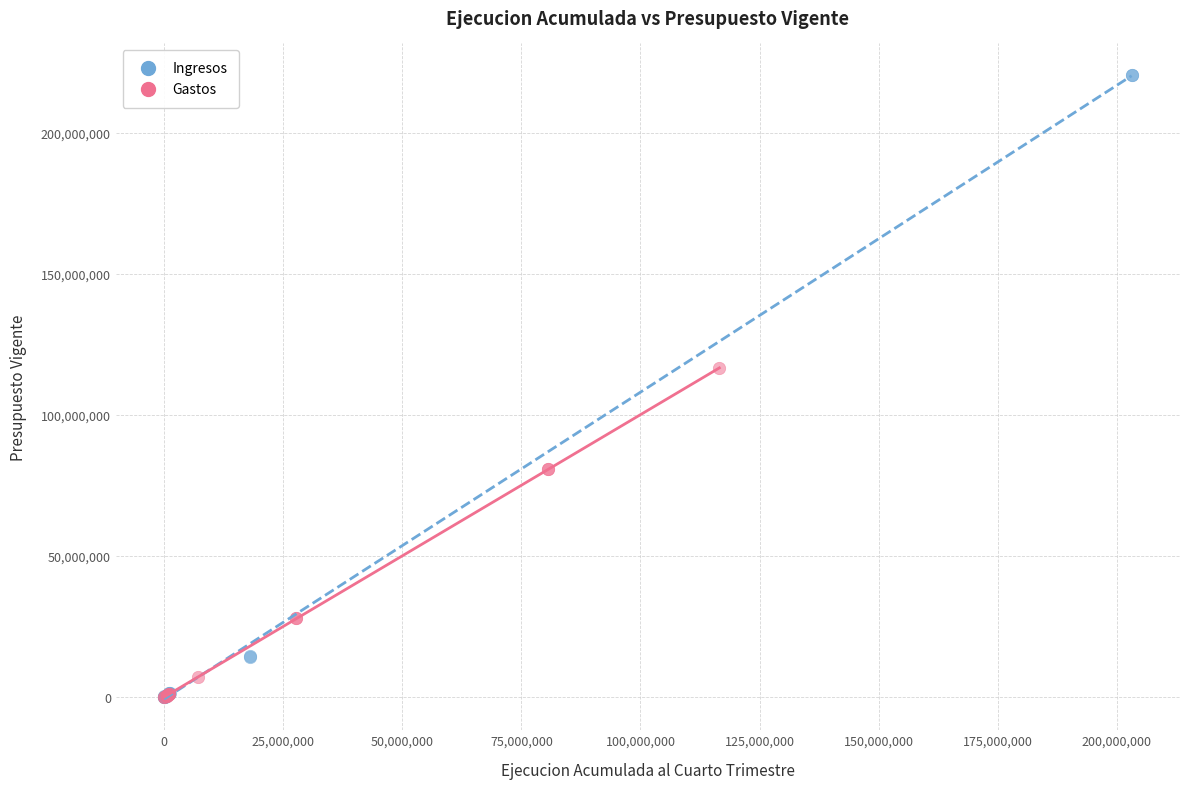

Which series reaches the maximum Y coordinate?

Ingresos